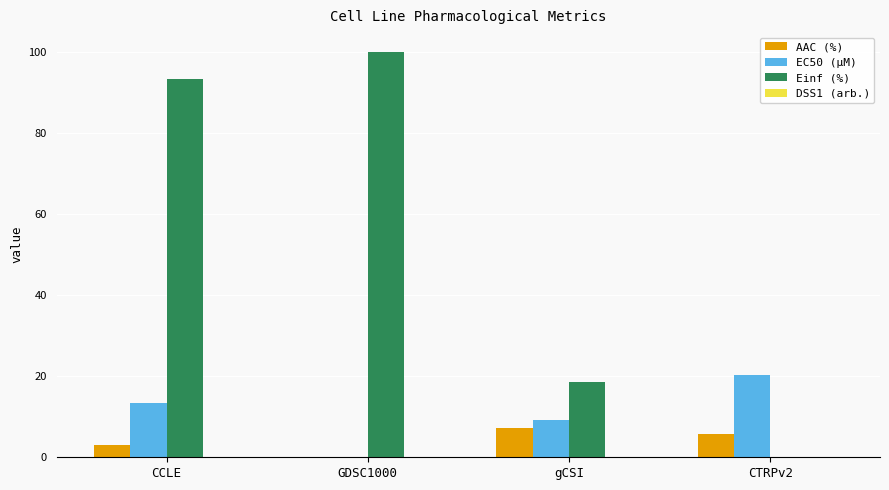

Which series changed the most between CCLE and gCSI?

Einf (%)